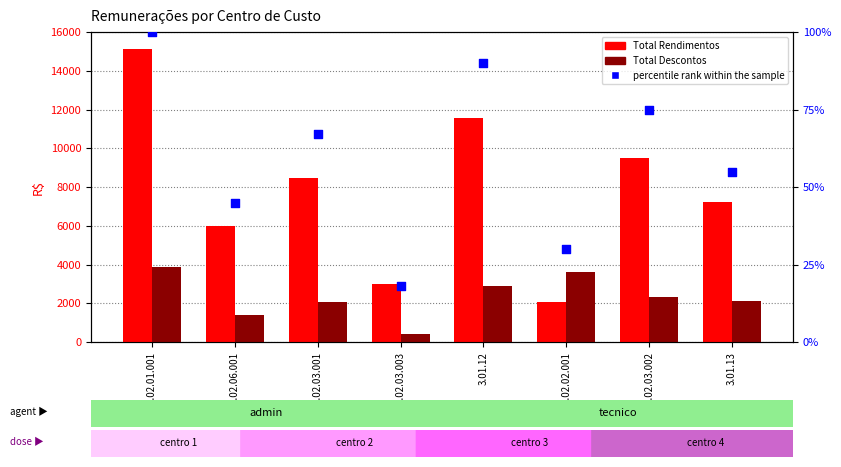

What is the total value across all series at 3.02.01.001?

19095.8